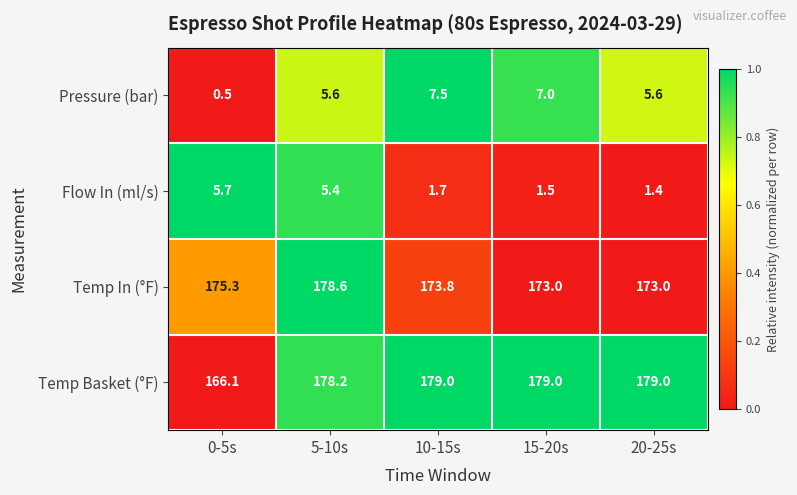

Between 0-5s and 10-15s, which series saw the biggest shift?

Temp Basket (°F)